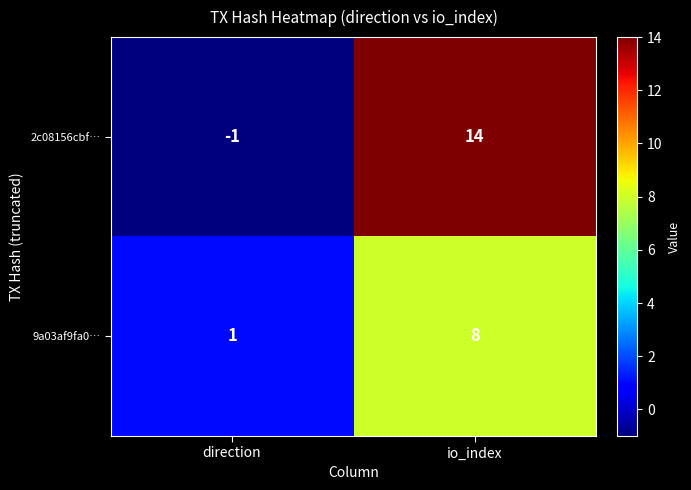

Which label corresponds to the smallest value in the chart?

direction